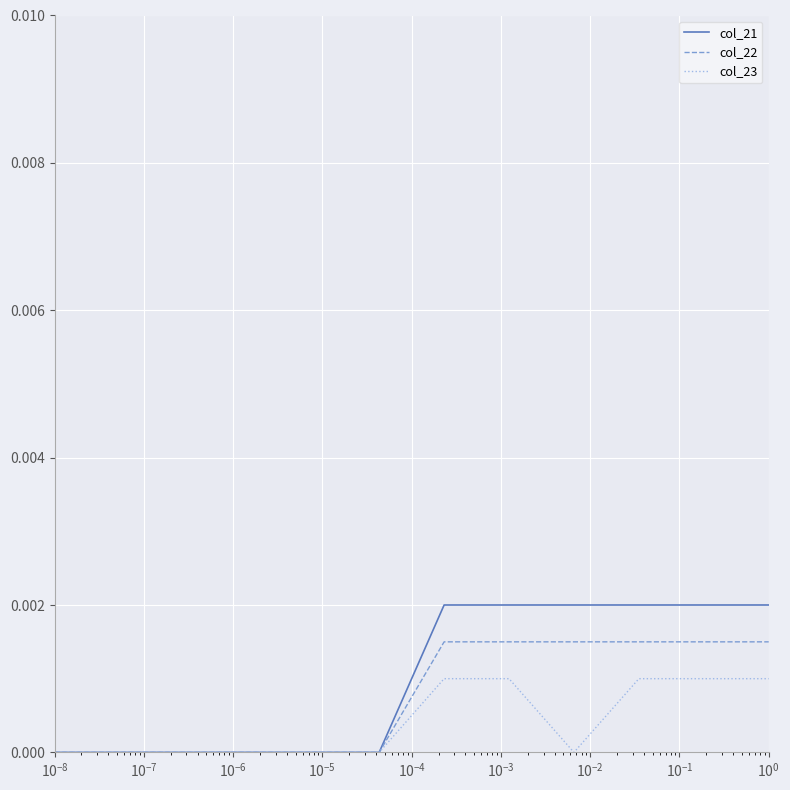

How many series are shown in this chart?

3